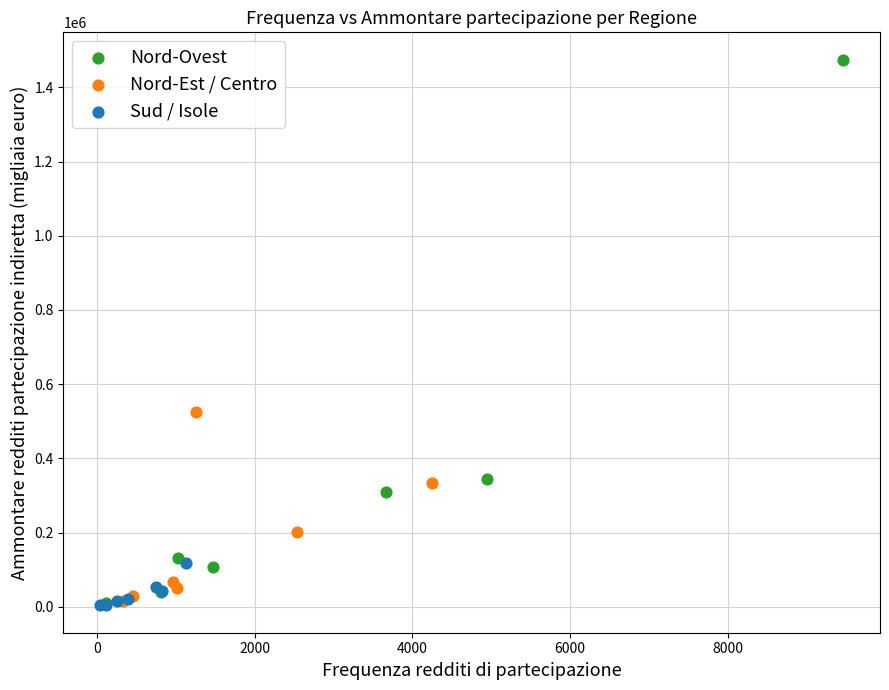

Which series has the largest Y range (max minus min)?

Nord-Ovest